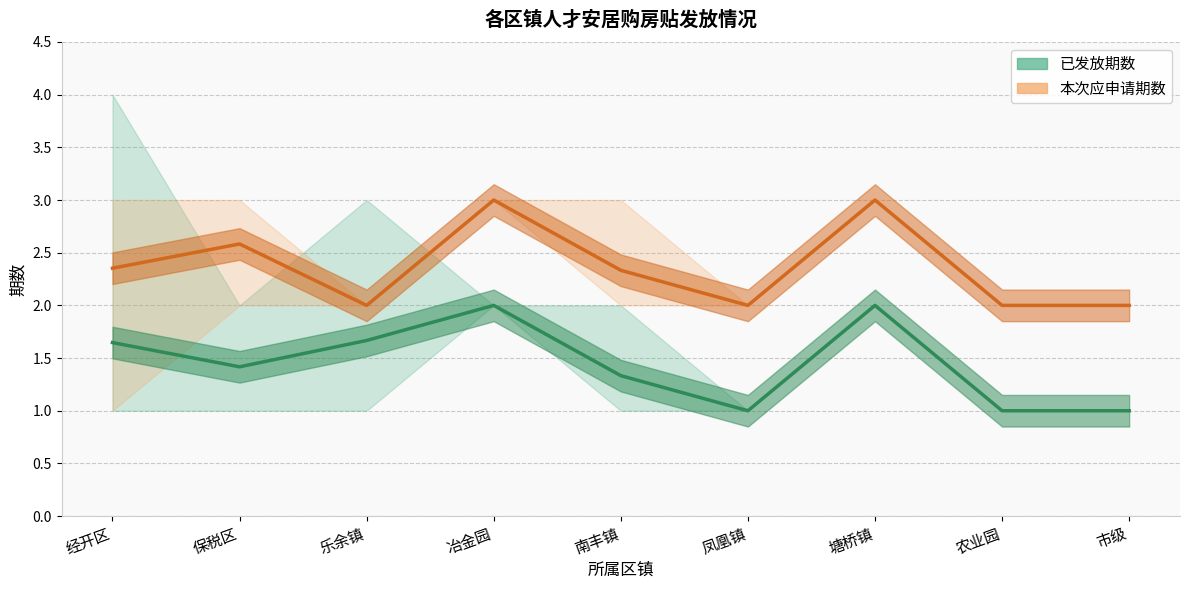

What is the label of the 5th point from the left?

南丰镇